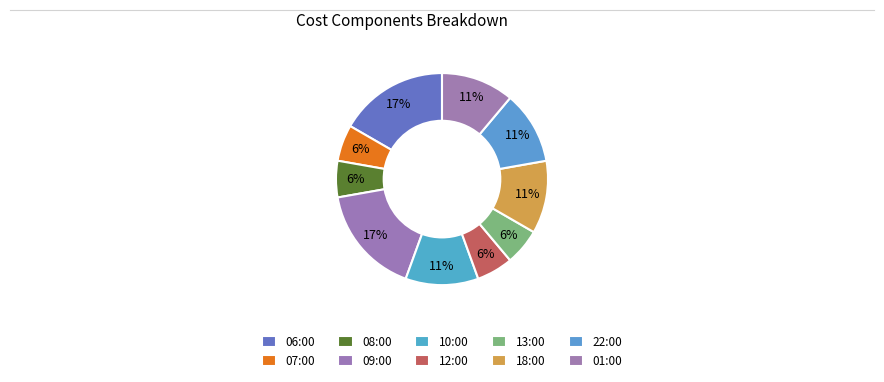

What is the total percentage of 09:00 and 22:00?

27.8%